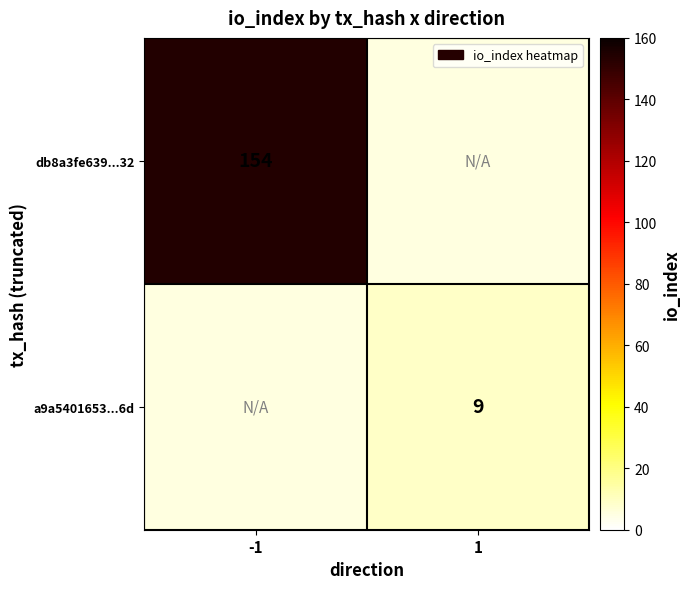

The value of db8a3fe639...32 at -1 is 264. True or false?

False